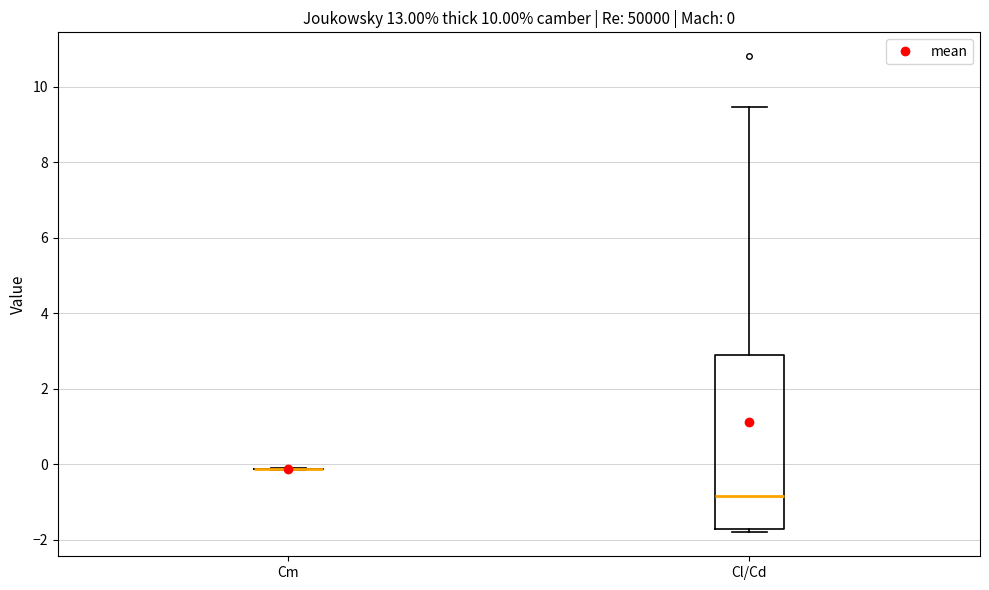

Comparing the boxes themselves (not the whiskers), which one is the tallest?

Cl/Cd